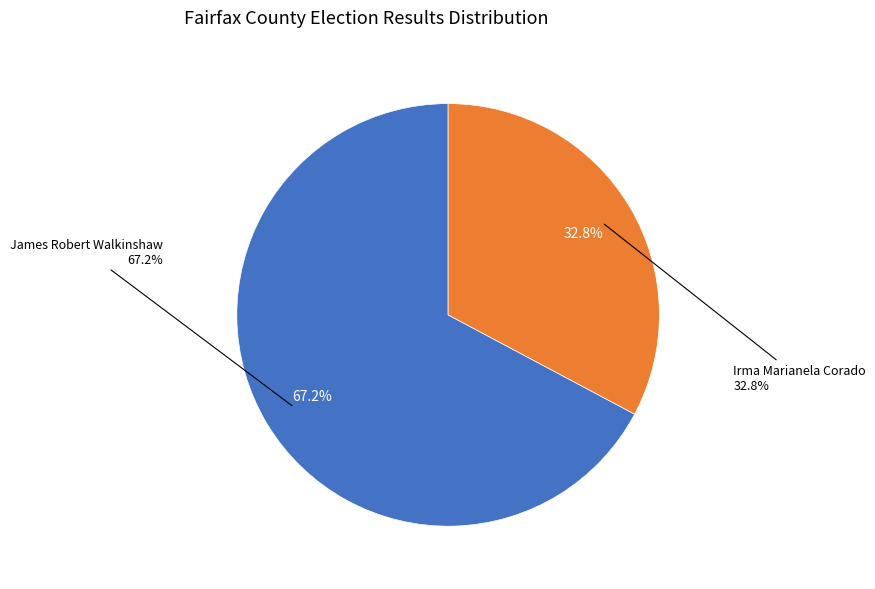

Which category accounts for the majority?

James Robert Walkinshaw